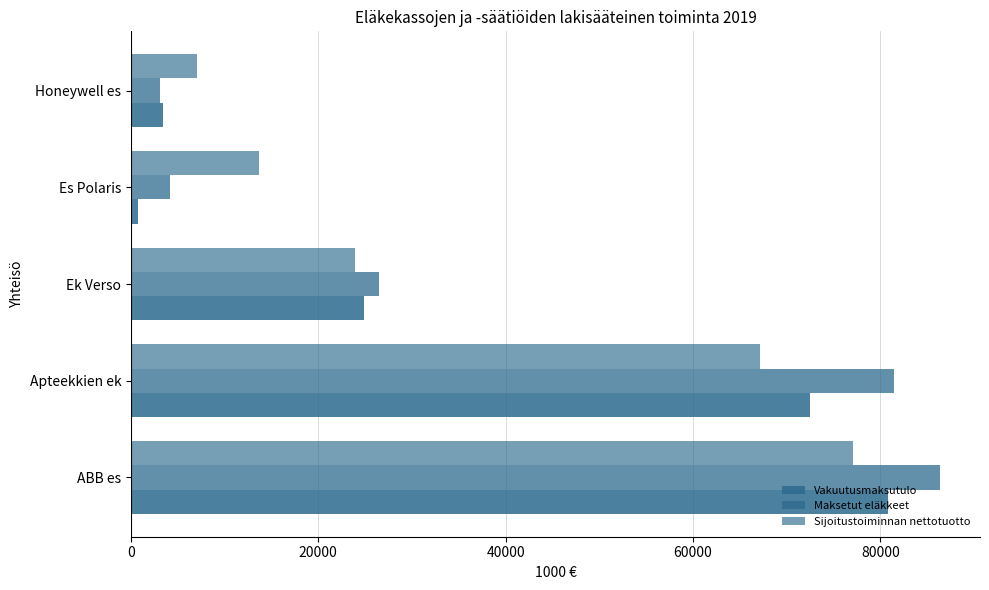

How many values in the Sijoitustoiminnan nettotuotto series are below 23936?

2